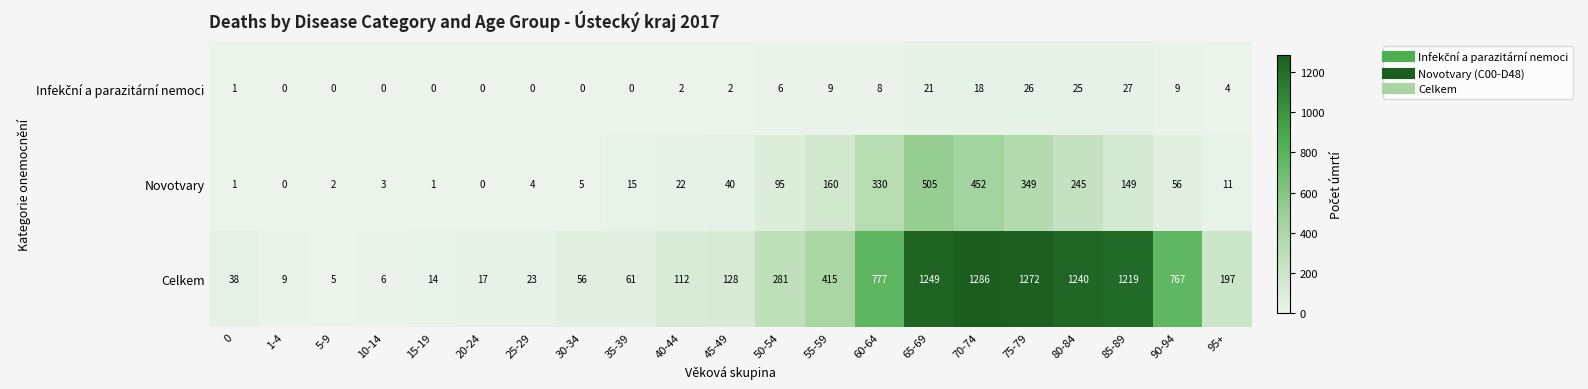

Is it true that Novotvary equals 284 at 65-69?

False